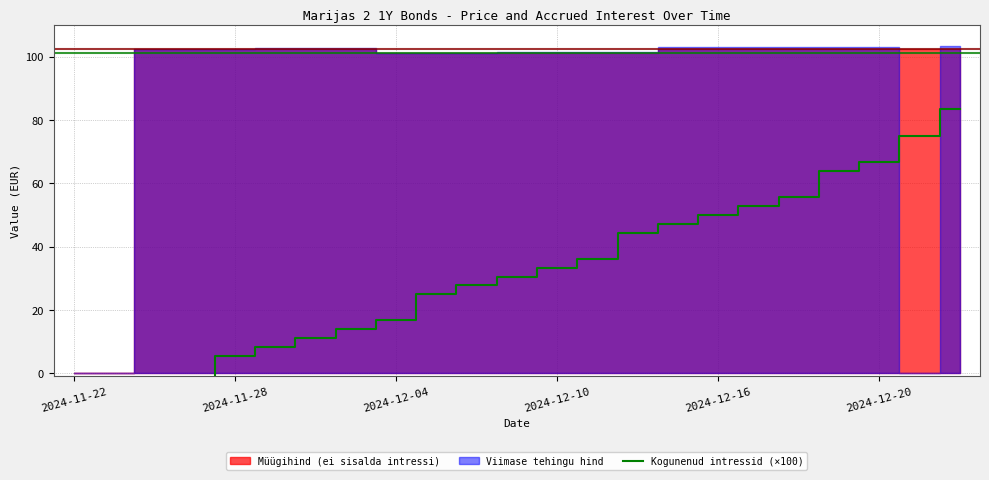

Approximately how many times larger is the value at 8 compared to 7?

1.2